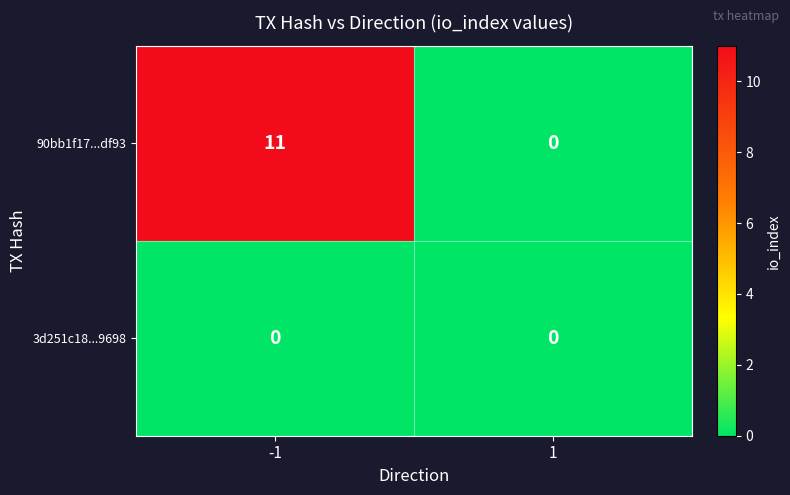

List the series in order of their peak value, highest first.

90bb1f17...df93, 3d251c18...9698